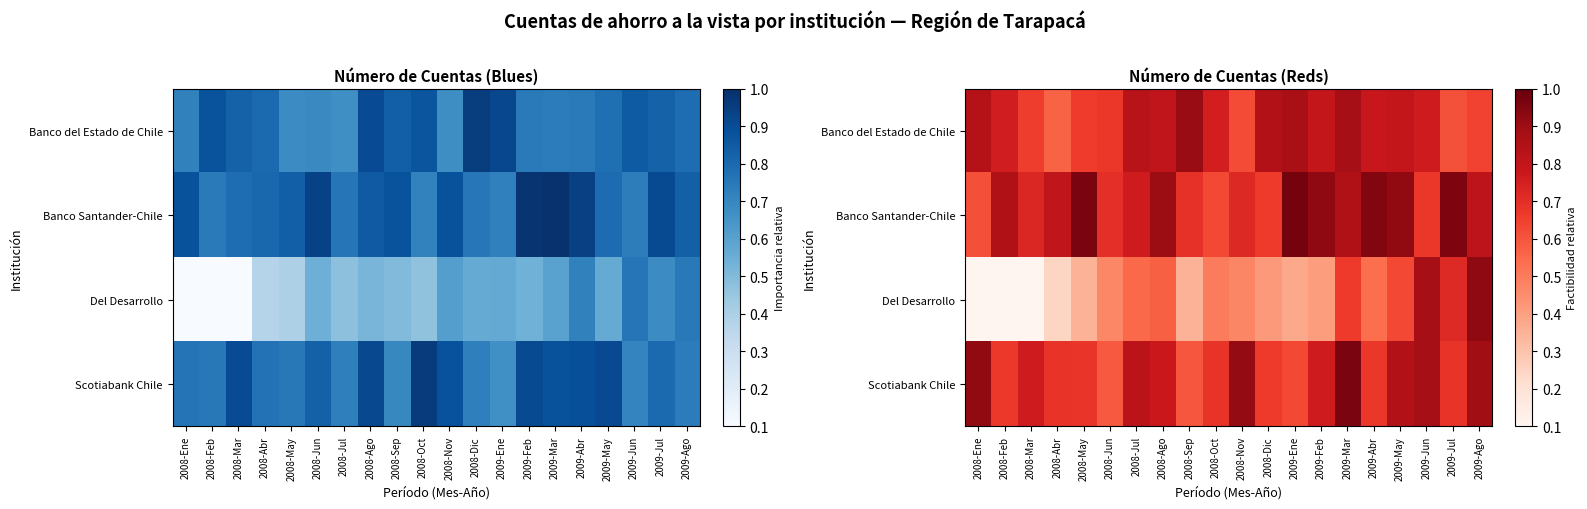

What is the greatest value displayed?

1.0